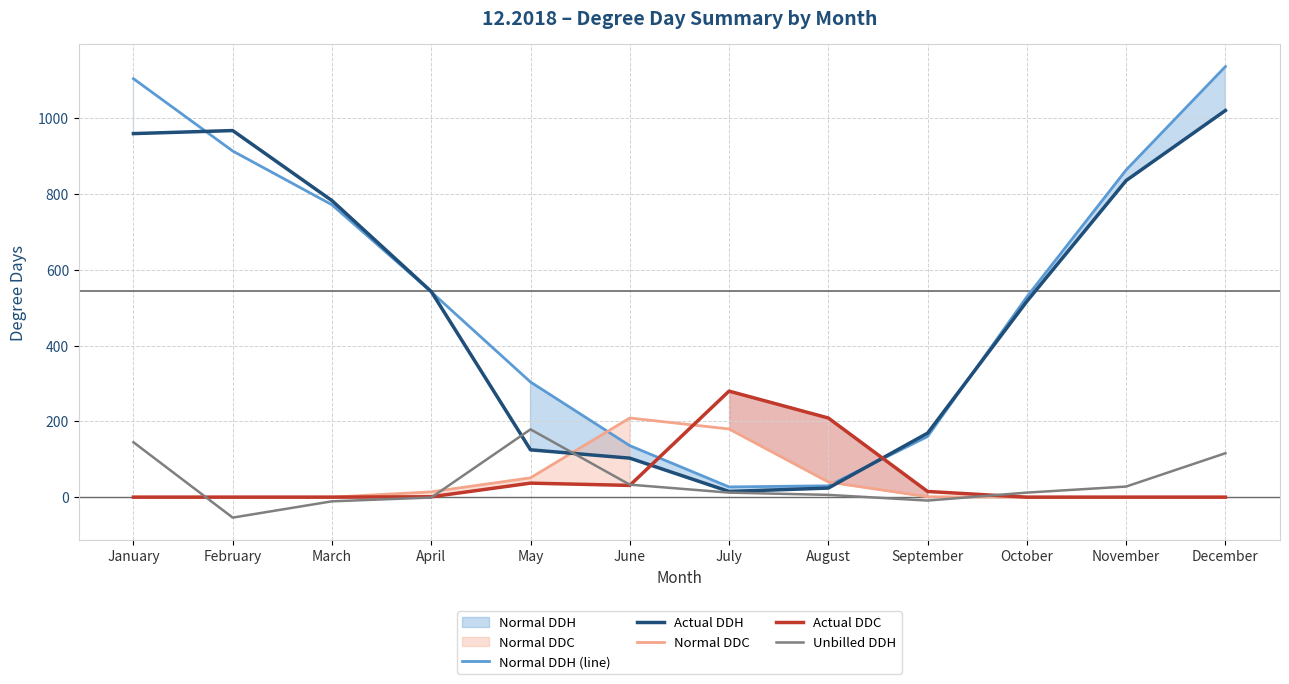

Is the value of Actual DDH at August greater than the value of Normal DDH (line) at March?

No